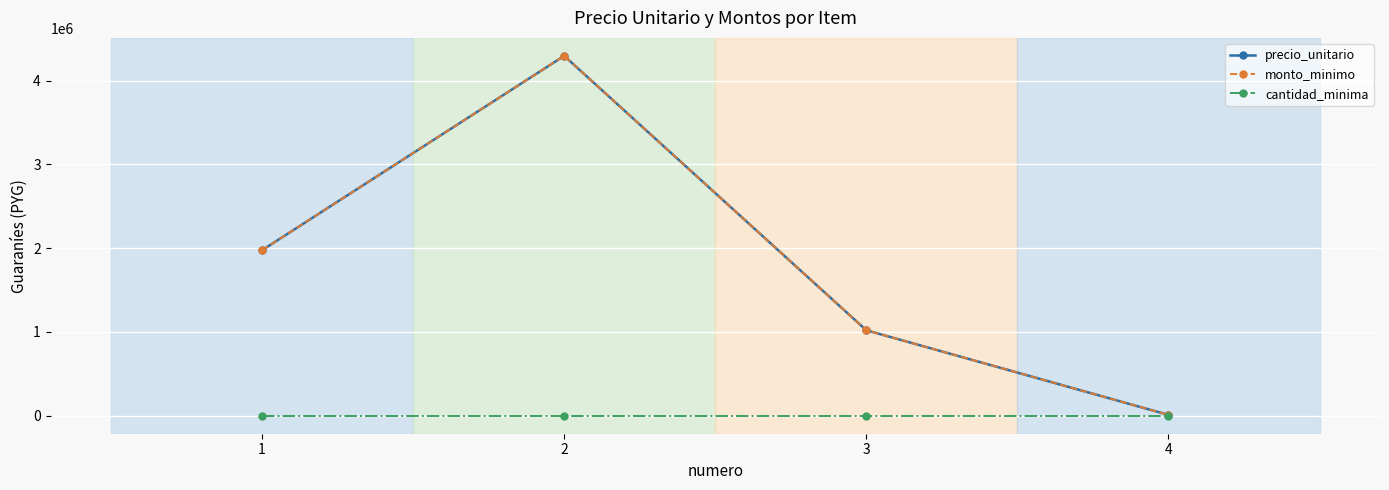

What is the minimum value for precio_unitario?

10000